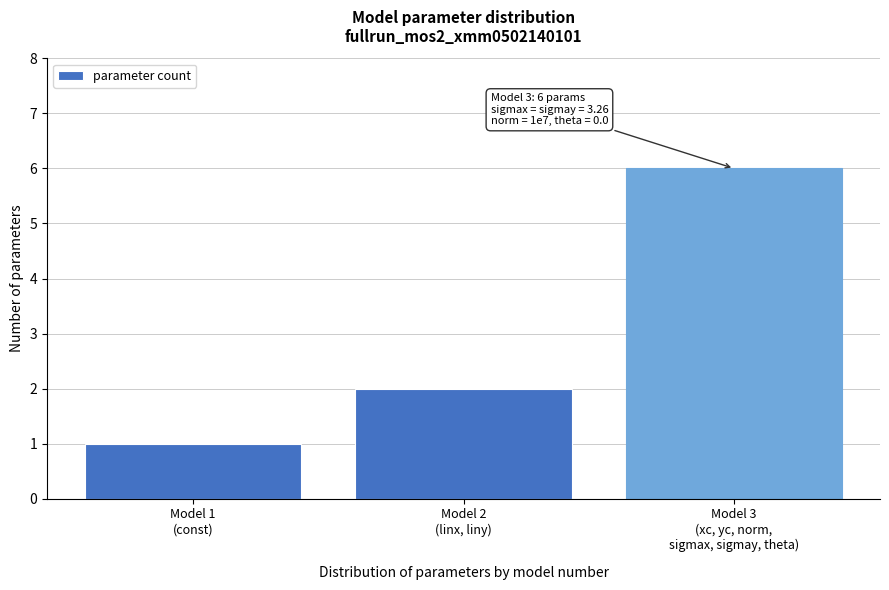

Reading left to right, what are all the values shown in this chart?

1	2	6